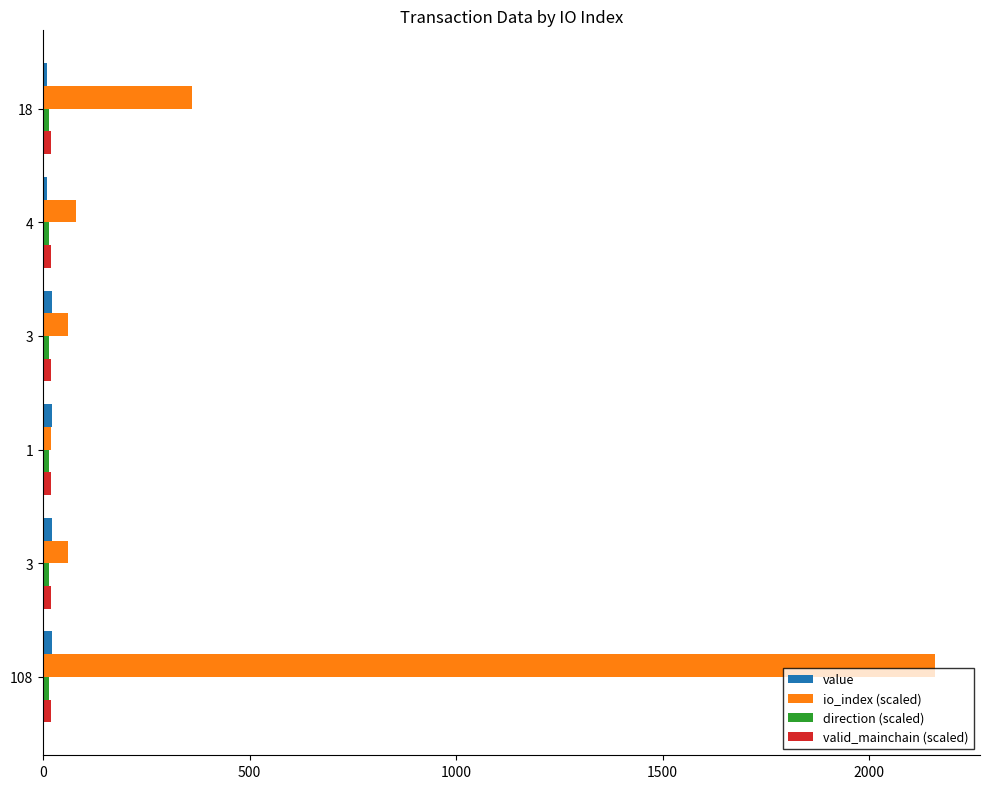

Count the number of categories in the chart.

6